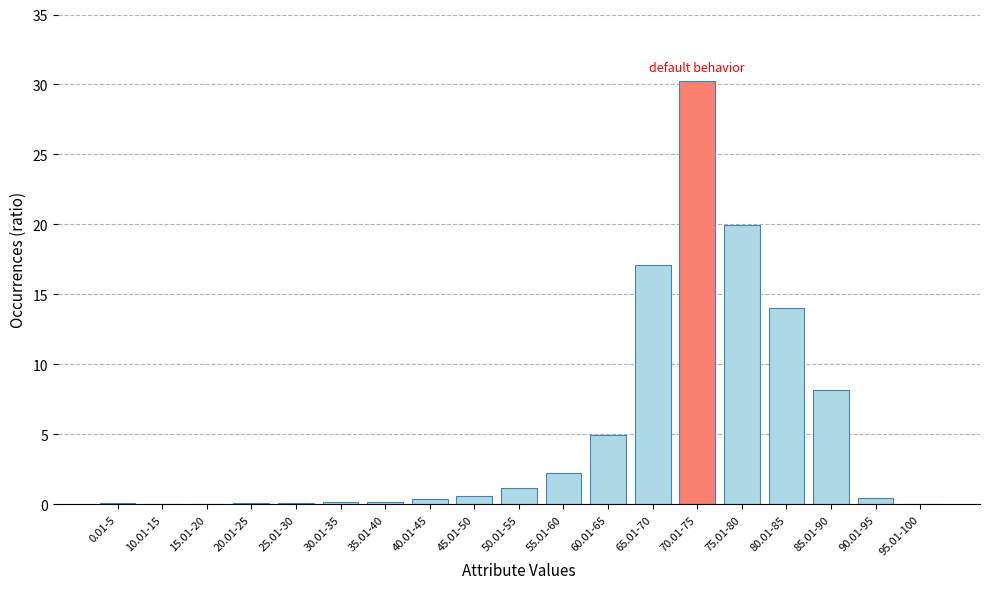

Does the chart contain stacked bars?

No